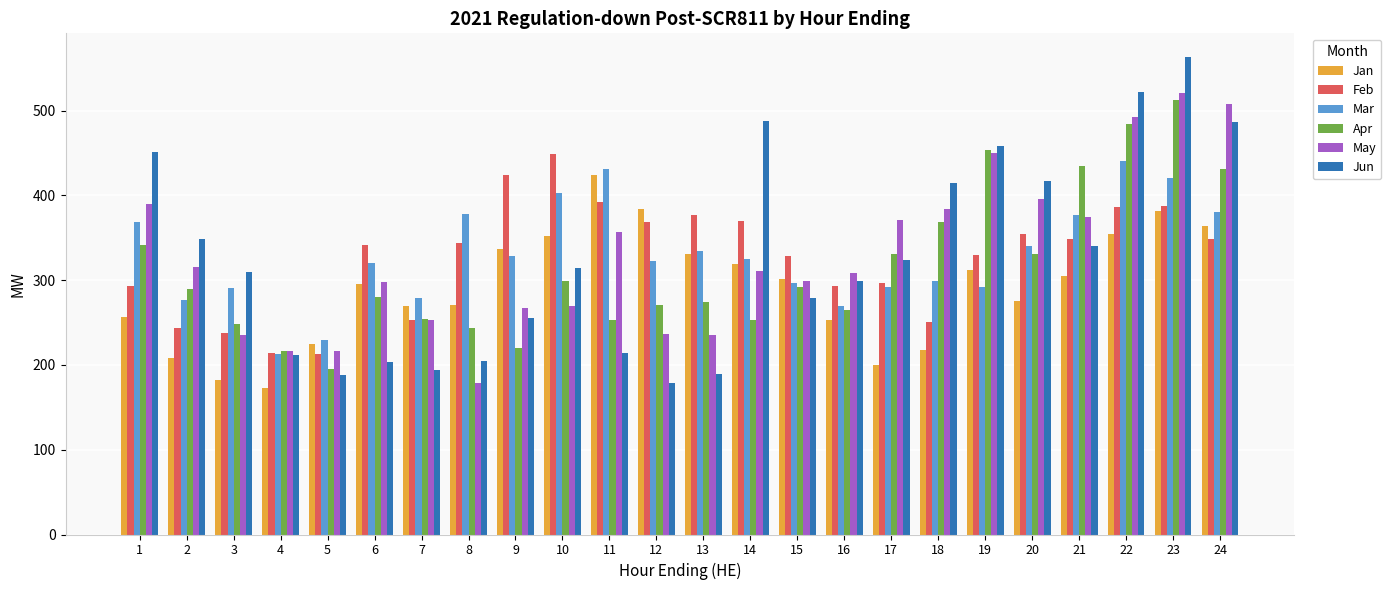

At how many categories does at least one series exceed 291?

21